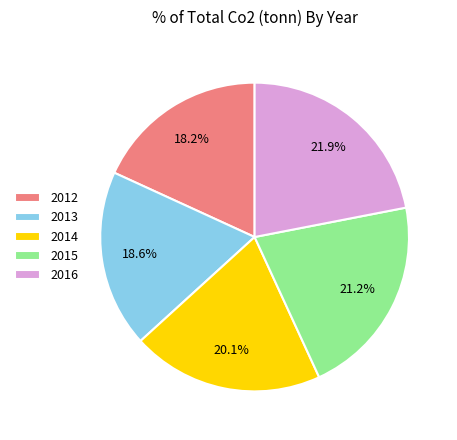

To the nearest percent, what is the average slice percentage?

20%